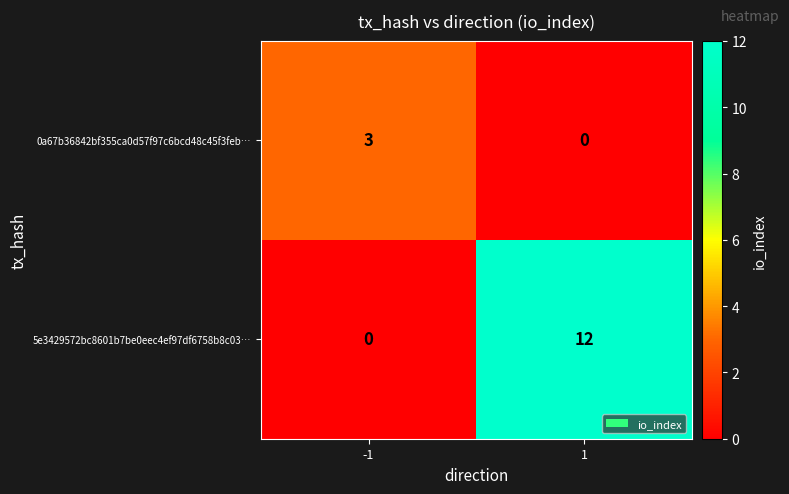

What is the difference between the maximum and minimum values in the 0a67b36842bf355ca0d57f97c6bcd48c45f3feb… series?

3